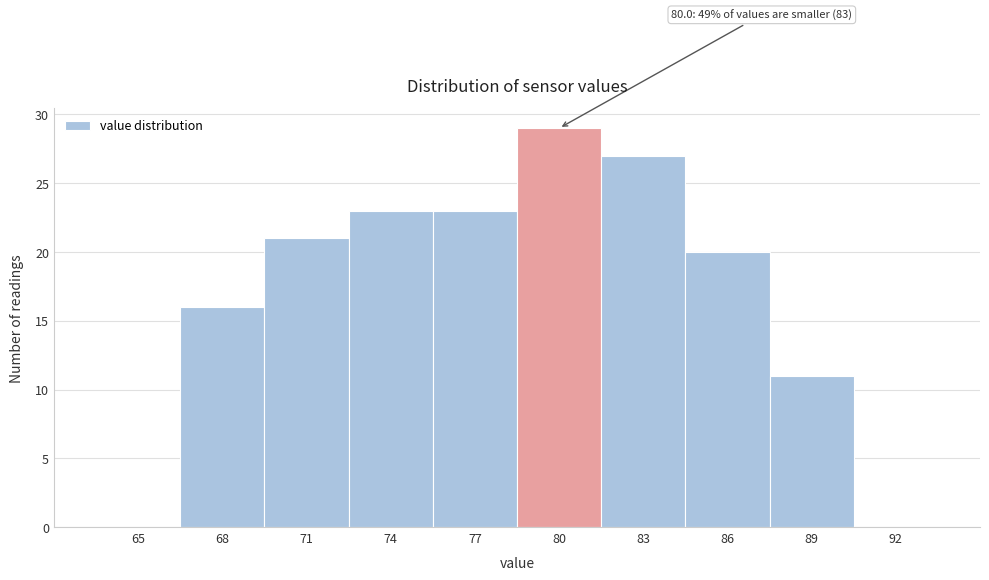

Reading left to right, list all the values displayed in this chart.

65=0	68=16	71=21	74=23	77=23	80=29	83=27	86=20	89=11	92=0